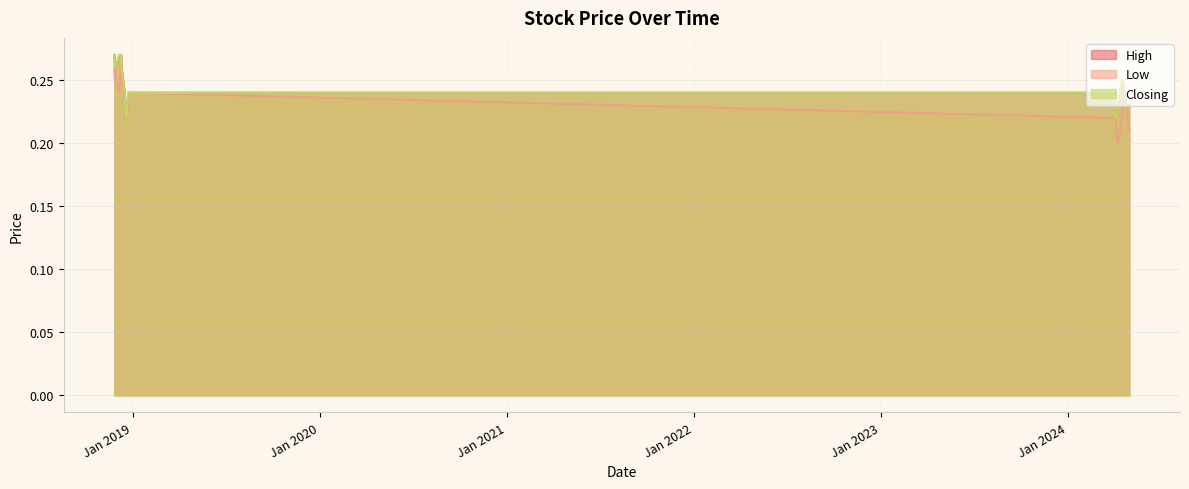

True or false: Closing and Low cross at least once.

False